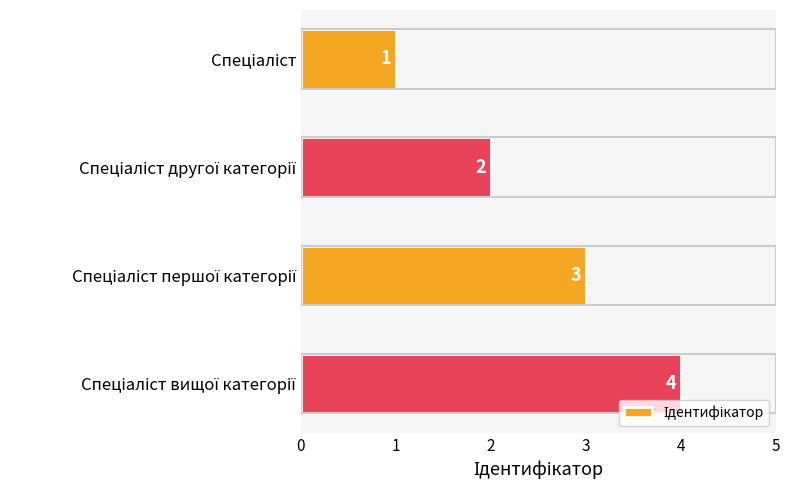

What is the value of the 1st bar from the top?

1